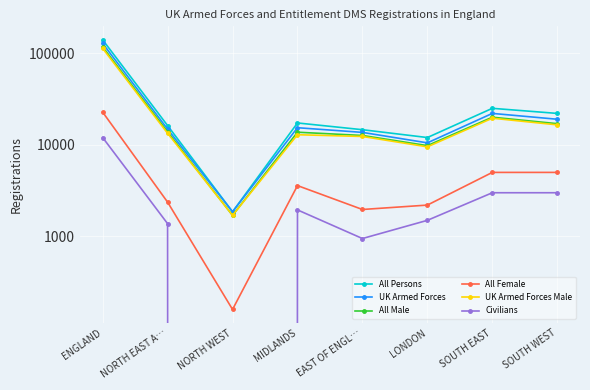

What is the total value across all series at SOUTH WEST?

82500